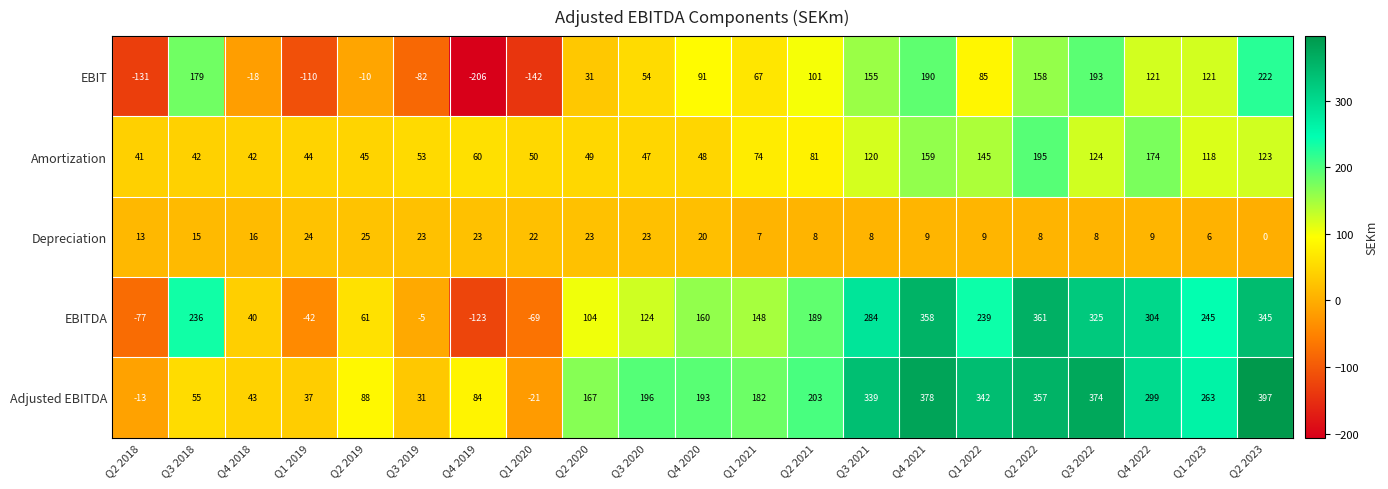

Which series has the widest spread of values?

EBITDA